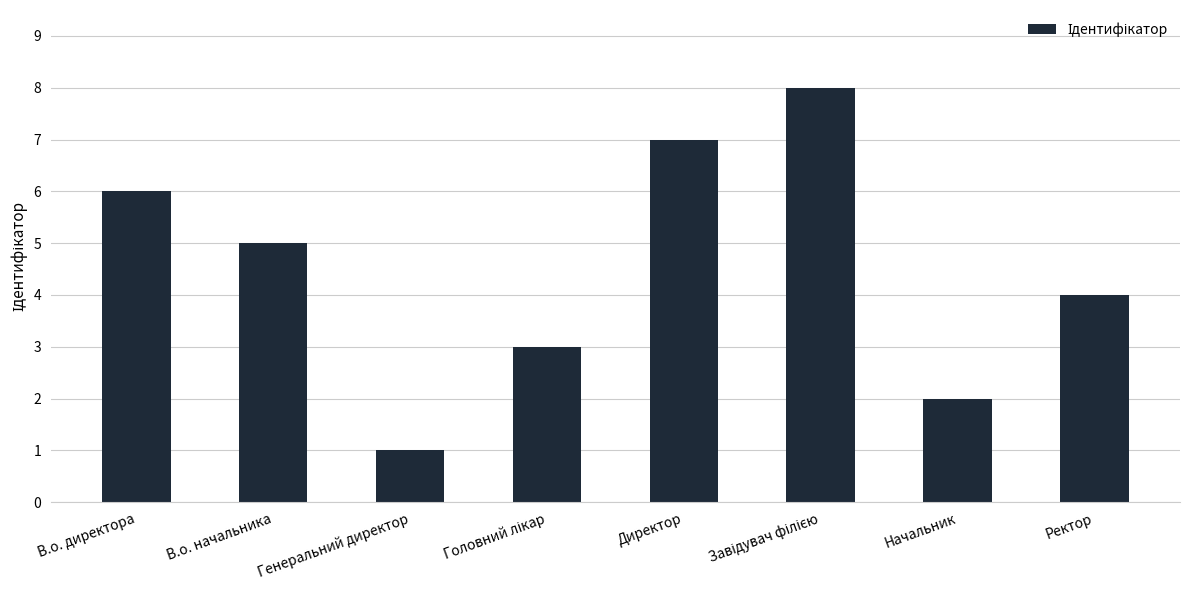

Reading left to right, transcribe all the data shown in this chart.

6	5	1	3	7	8	2	4